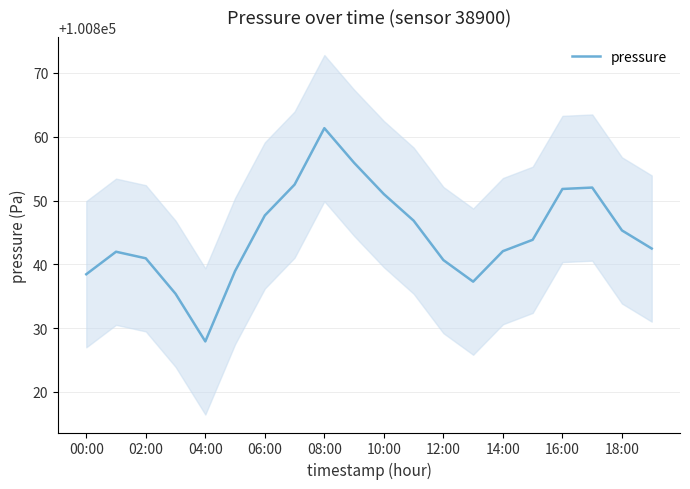

The pressure series shows 175692.8 at 04:00. True or false?

False